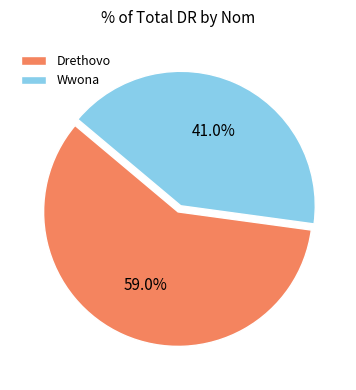

What is the smallest slice in the pie chart?

Wwona